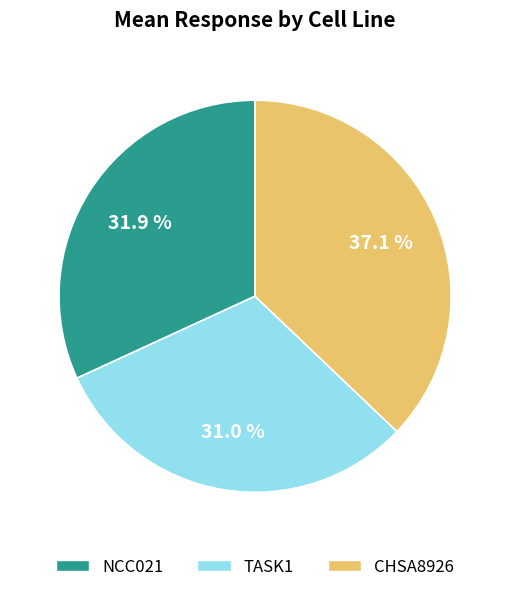

How much of the chart is everything except NCC021?

68.1%